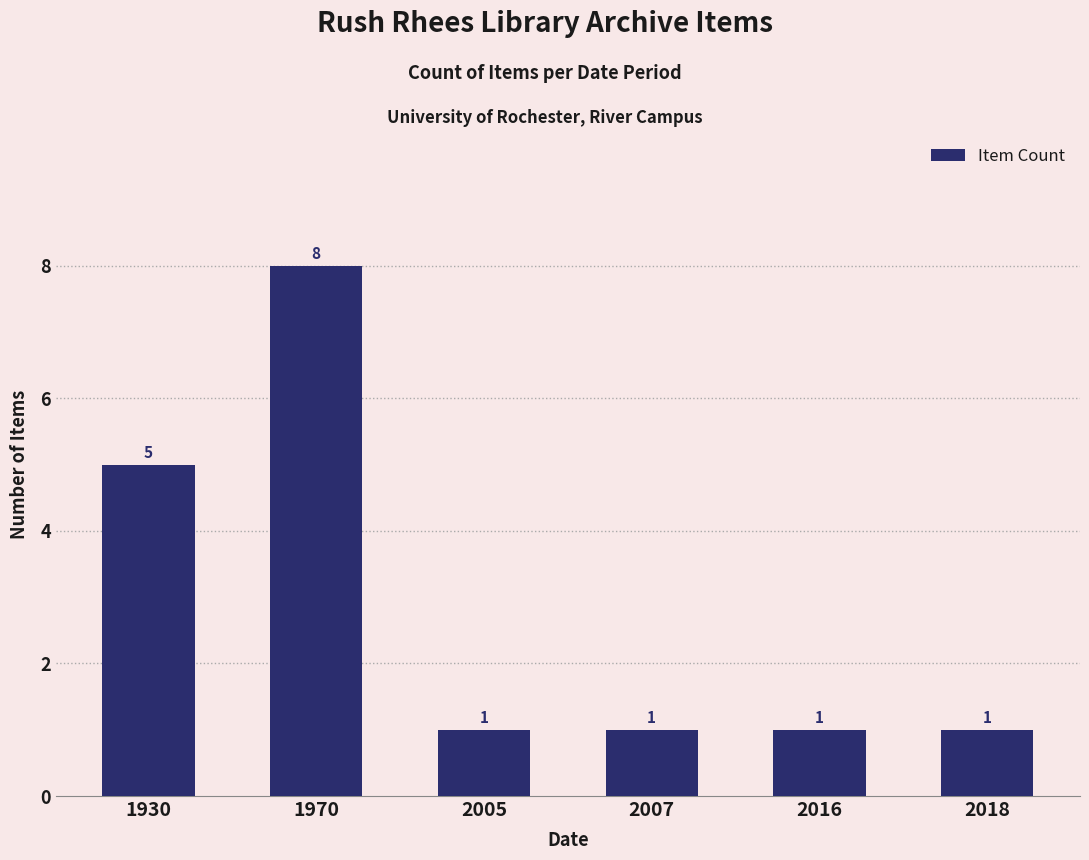

The value at 2007 is 2. True or false?

False